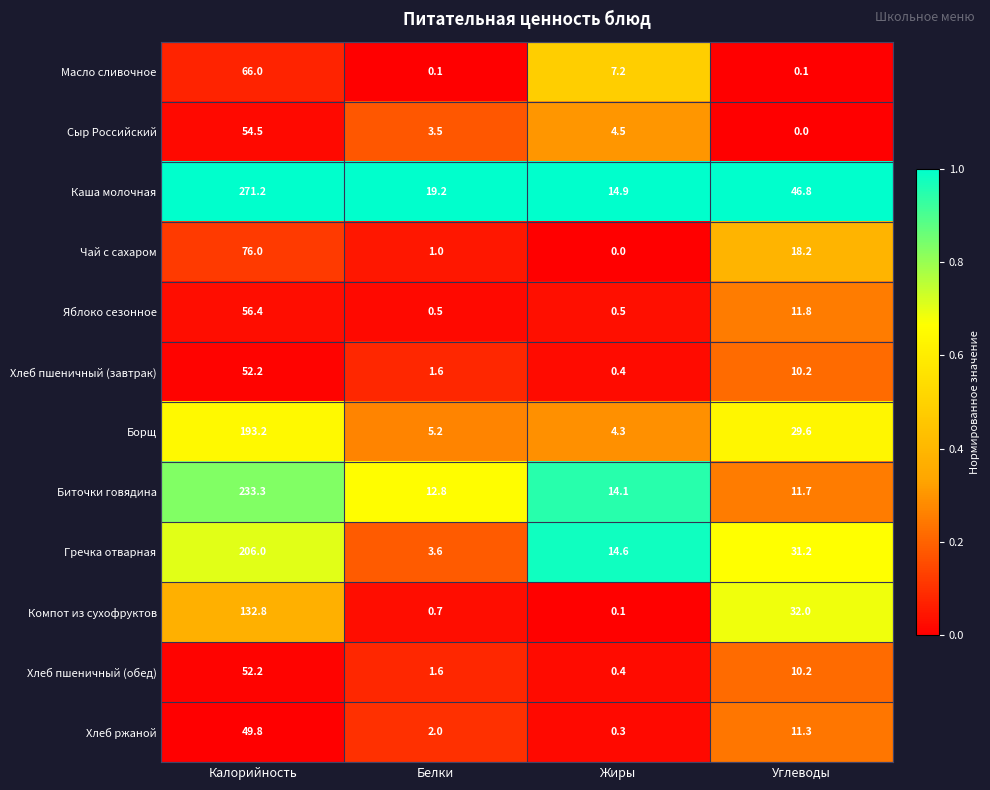

At which category is the sum across all series the highest?

Калорийность